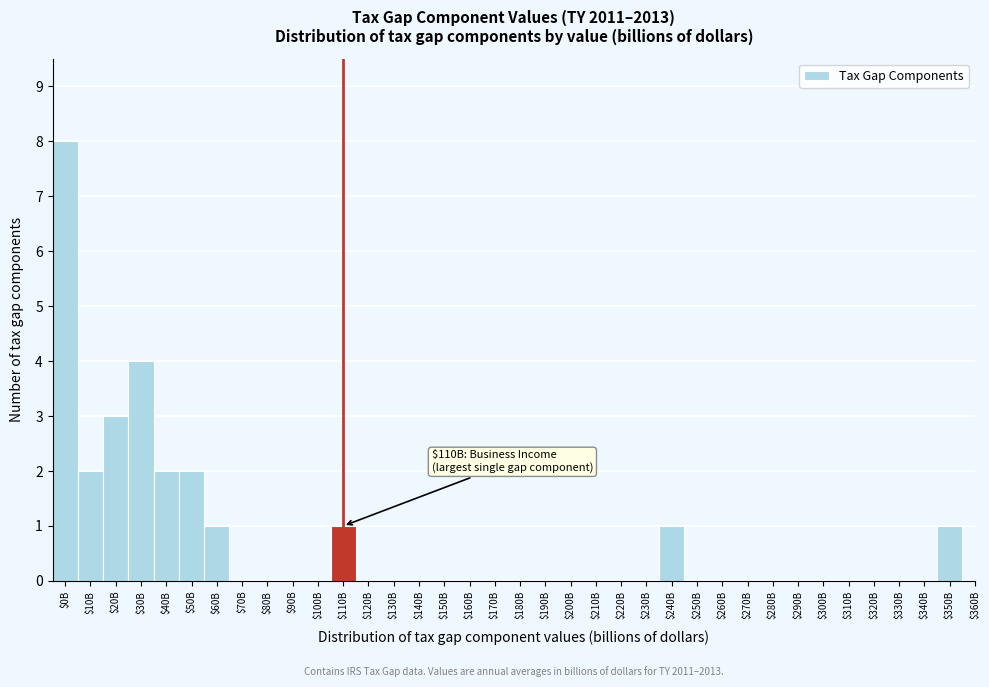

At which category does the chart reach its peak across all series?

$0B